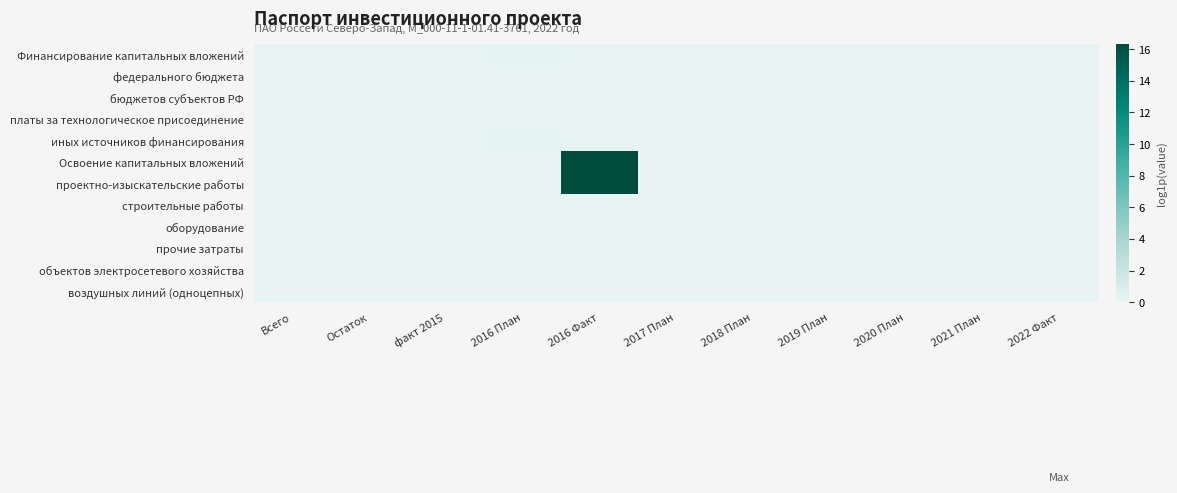

Between факт 2015 and 2022 Факт, which series saw the biggest shift?

Финансирование капитальных вложений